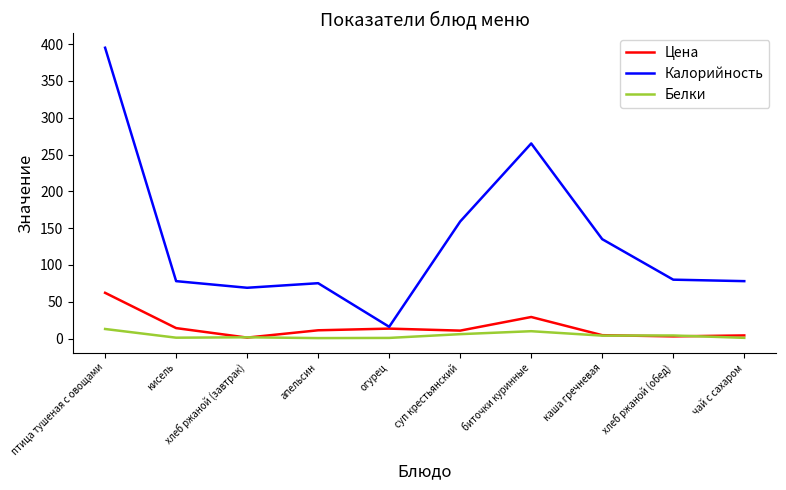

Is this an area chart (filled region under the line)?

No